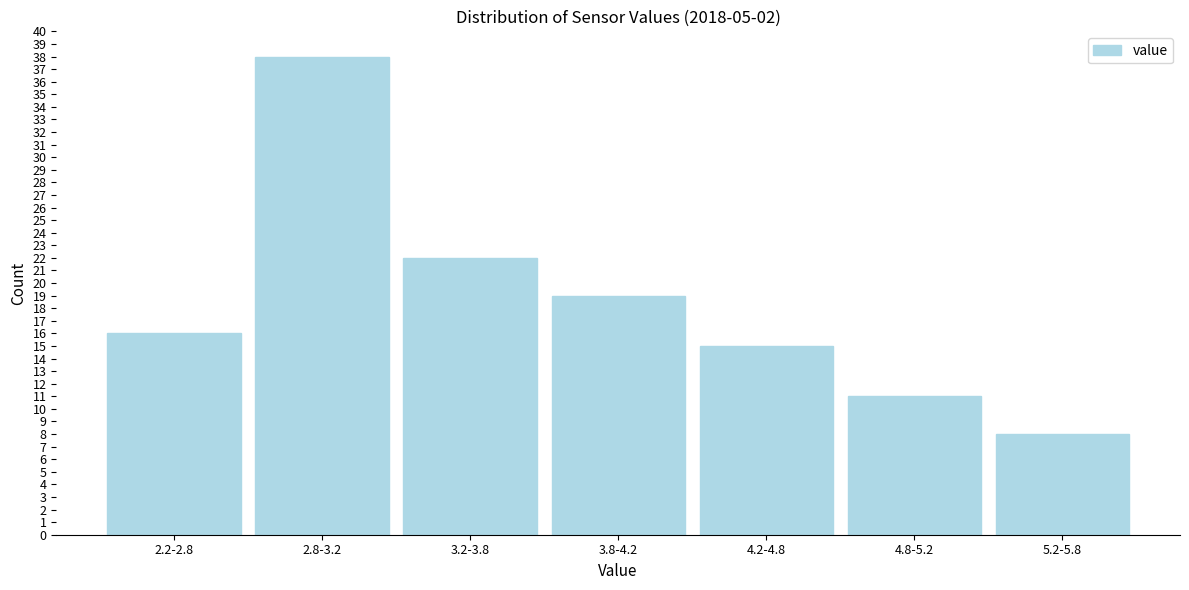

Reading left to right, transcribe all the data shown in this chart.

16	38	22	19	15	11	8